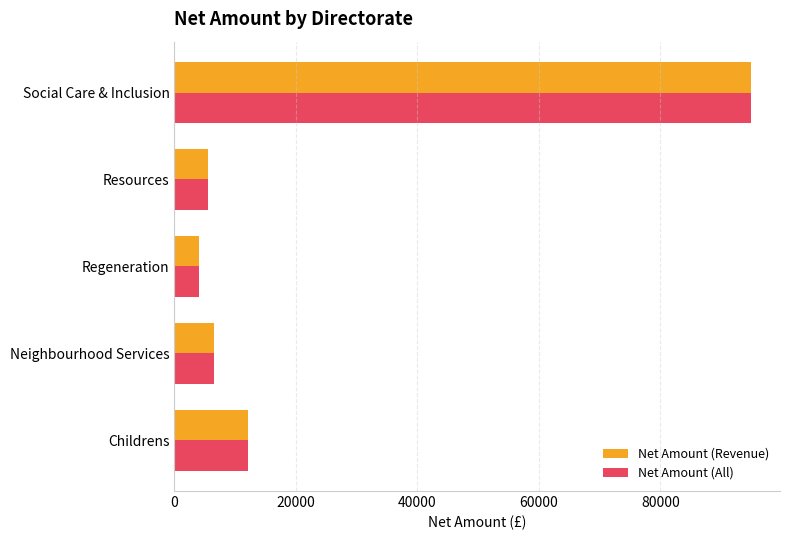

At which category is the sum across all series the highest?

Social Care & Inclusion